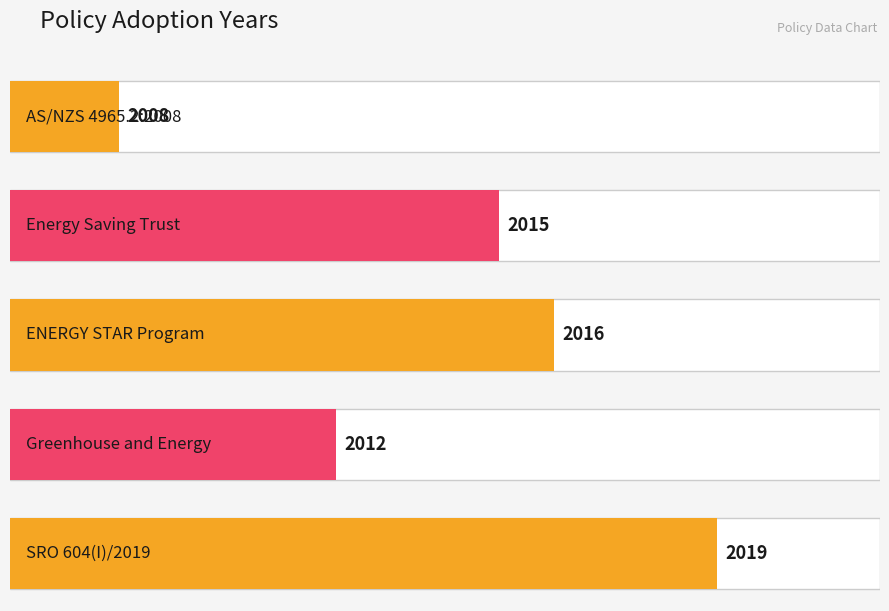

At which label does the data first exceed 2015?

ENERGY STAR Program